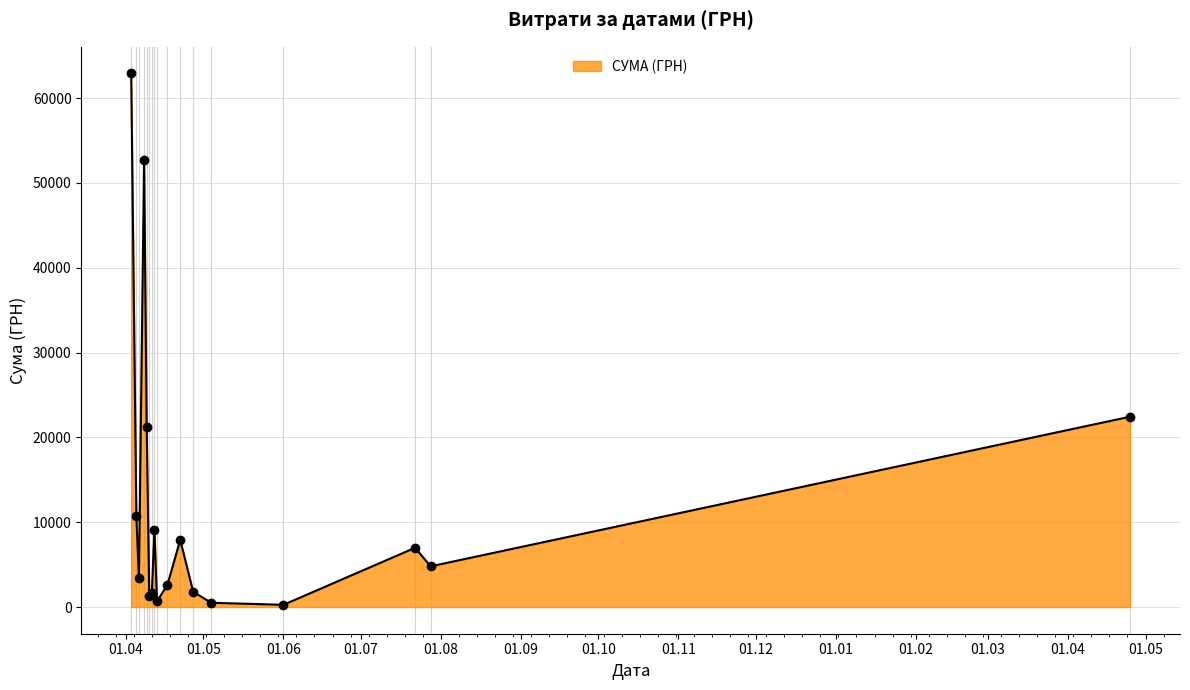

What is the greatest value displayed?

62906.0